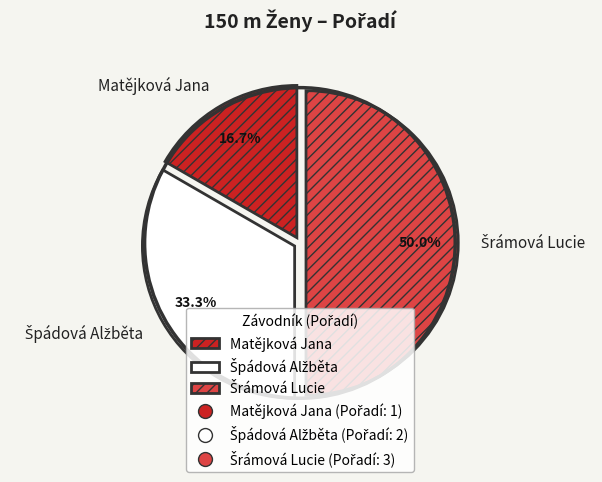

What is the smallest slice in the pie chart?

Matějková Jana